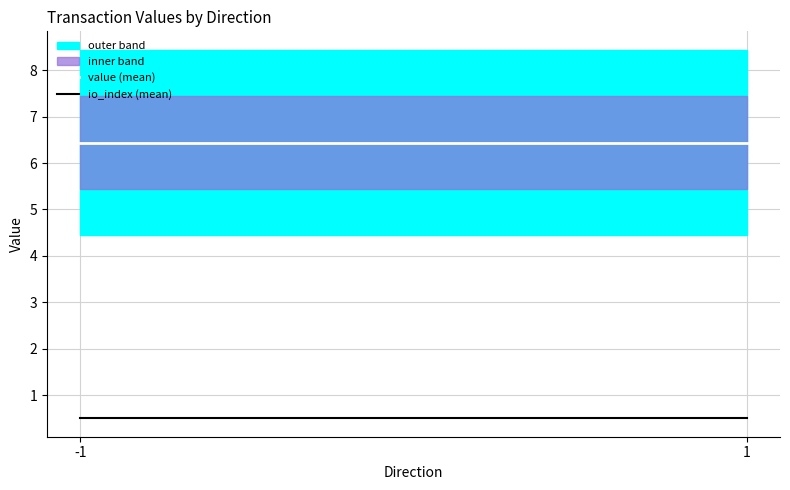

What is the lowest value of the value (mean) series?

6.4